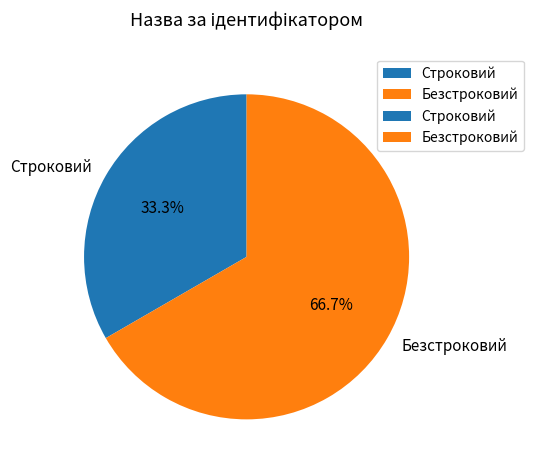

What portion of the pie excludes Безстроковий?

33.3%